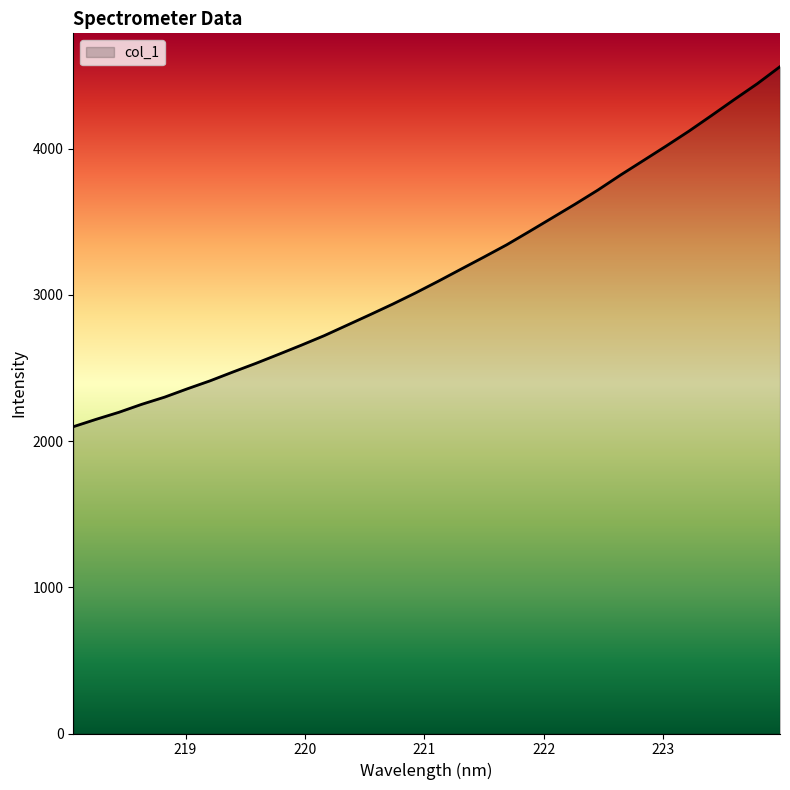

What is the smallest value displayed?

2098.3